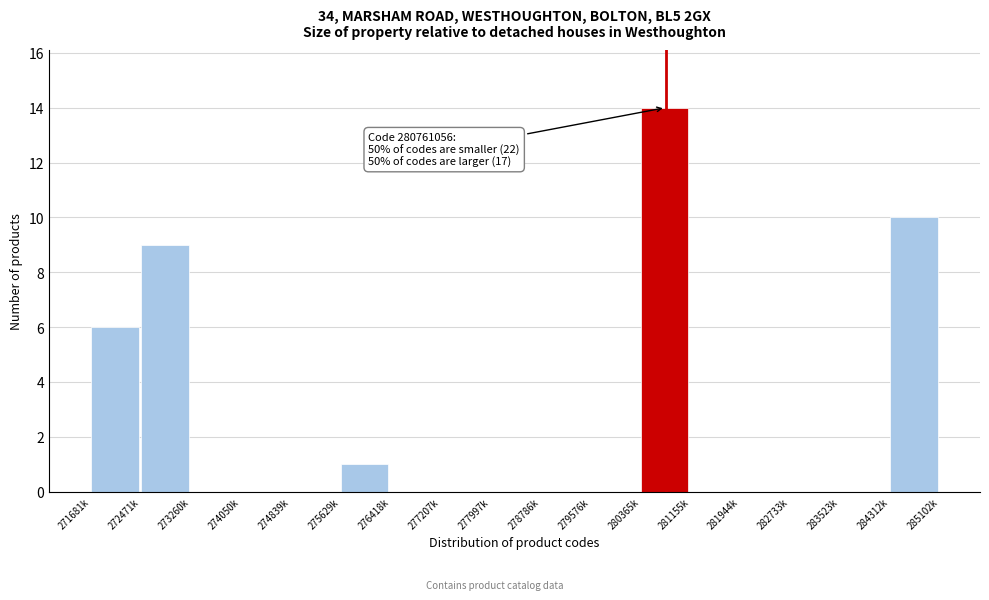

Reading left to right, transcribe all the data shown in this chart.

271681k=6	272471k=9	273260k=0	274050k=0	274839k=0	275629k=1	276418k=0	277207k=0	277997k=0	278786k=0	279576k=0	280365k=14	281155k=0	281944k=0	282733k=0	283523k=0	284312k=10